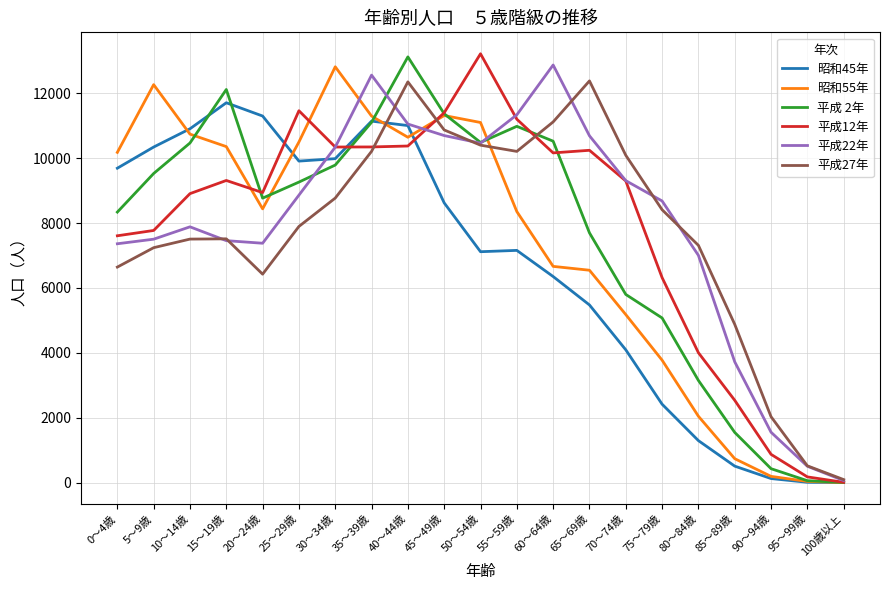

Does the chart display data point markers on the line(s)?

No